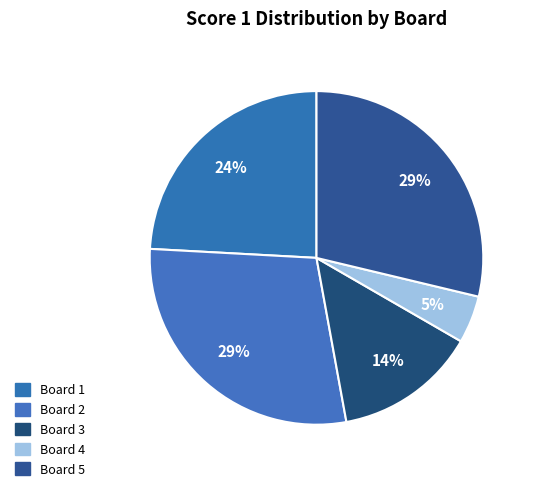

How many slices are in this pie chart?

5